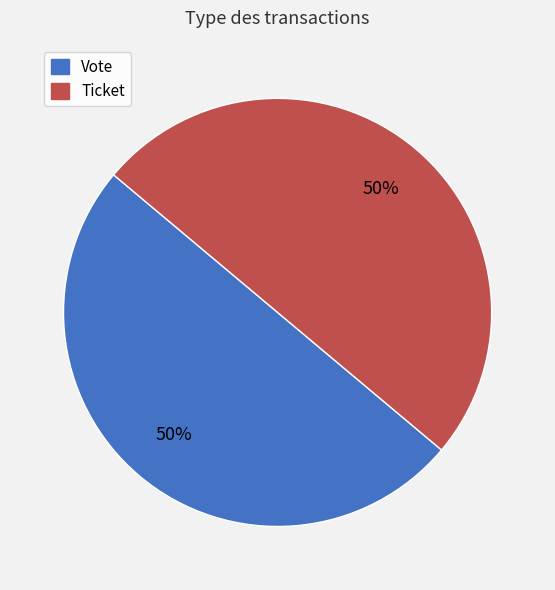

Do Vote and Ticket together represent more than half of the pie?

Yes